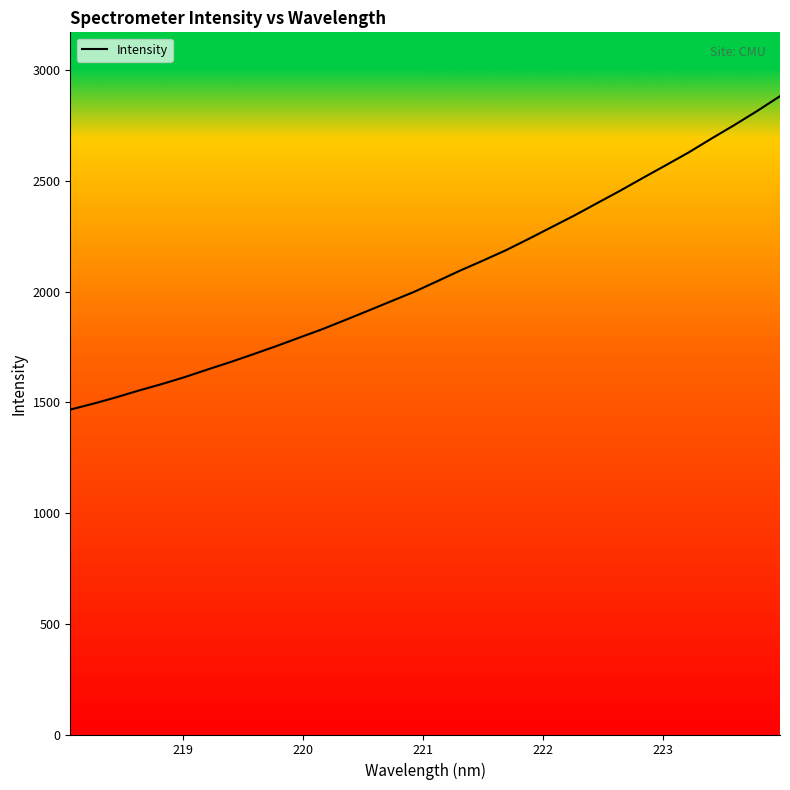

What is the greatest value displayed?

2883.5